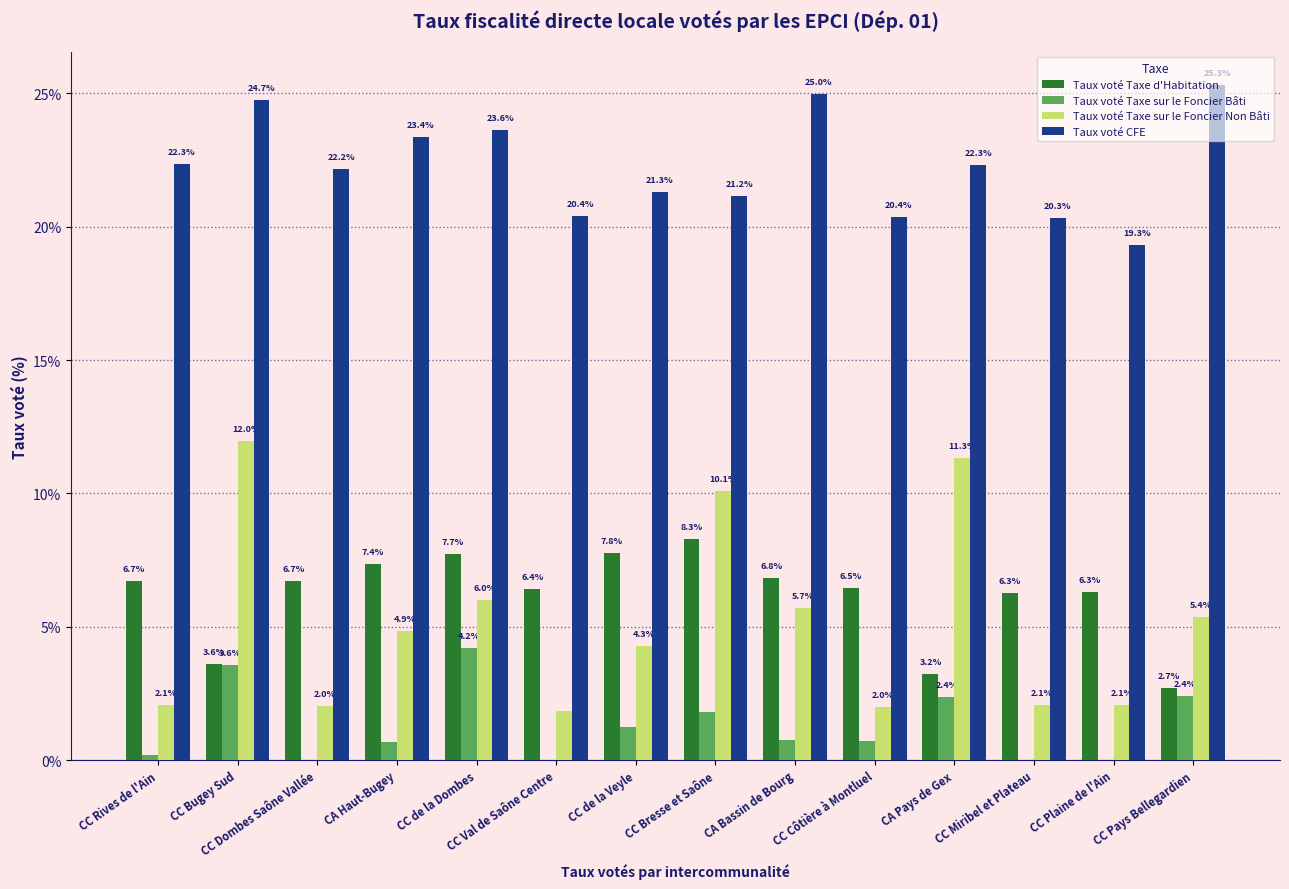

Which category has the highest value across all series?

CC Pays Bellegardien